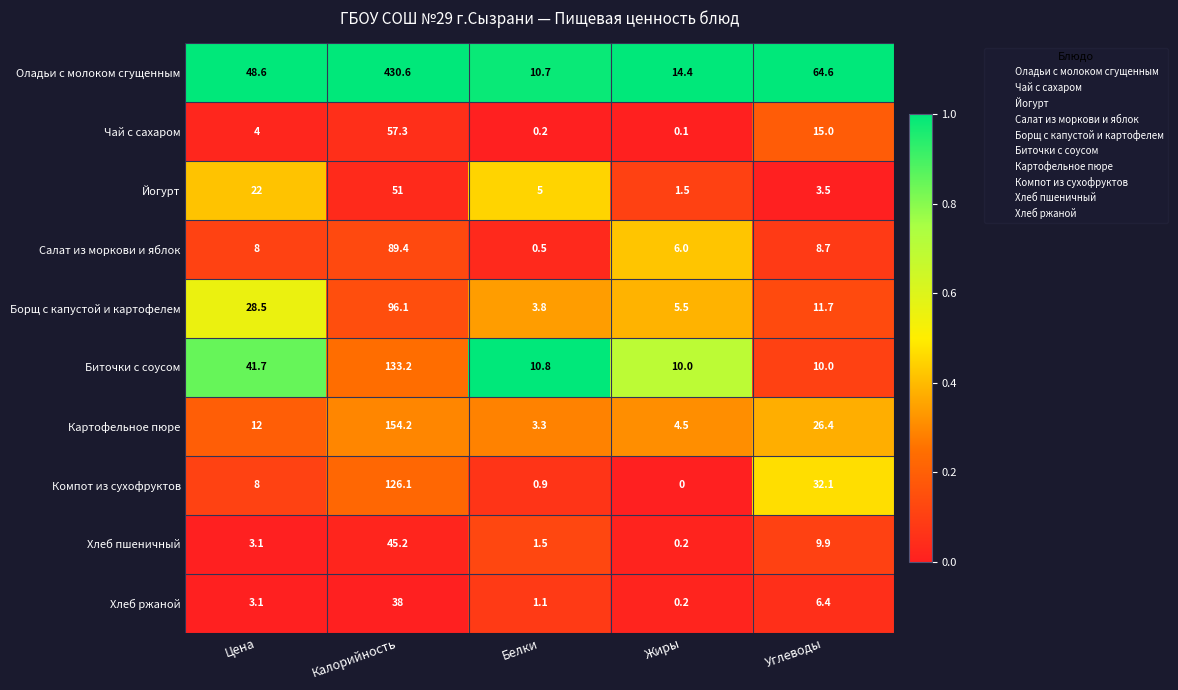

What is the difference between the maximum and minimum values in the Йогурт series?

49.5